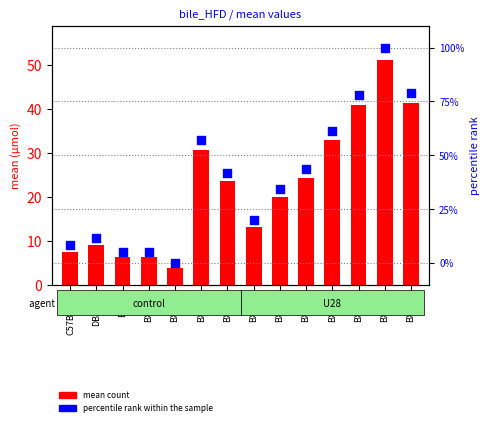

Which series reaches the maximum Y coordinate?

percentile rank within the sample